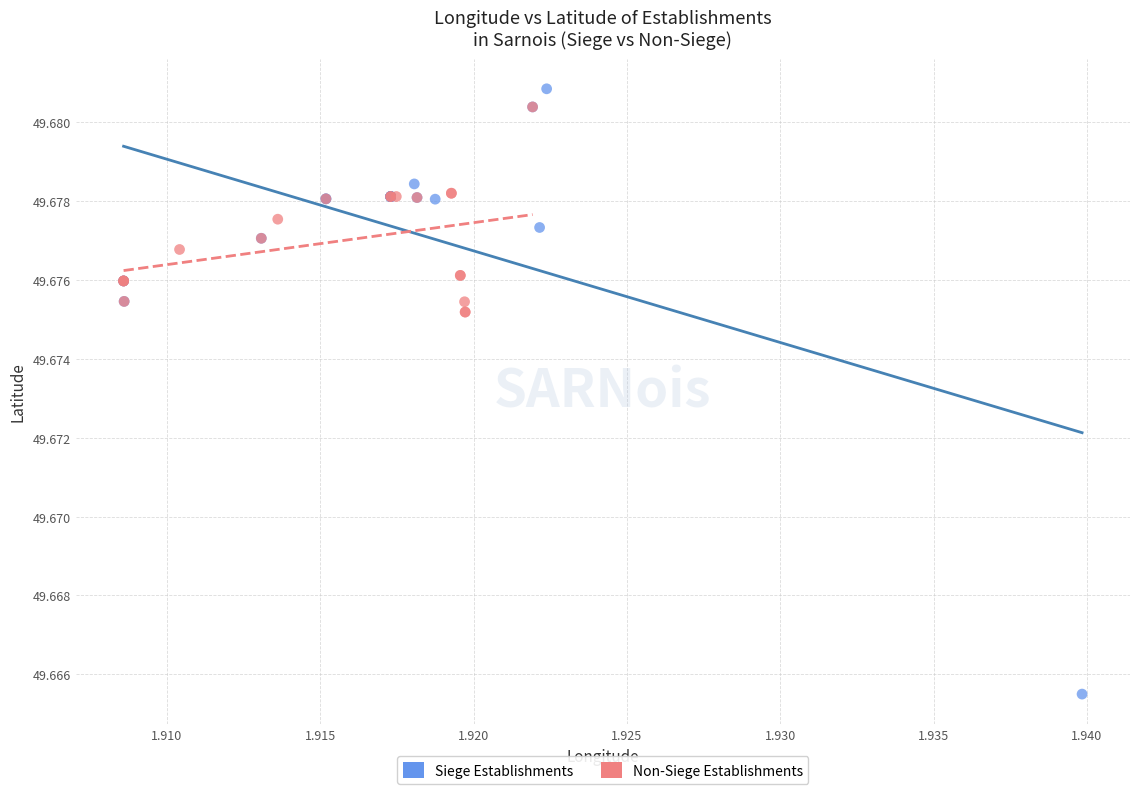

Which series reaches the maximum Y coordinate?

Siege Establishments